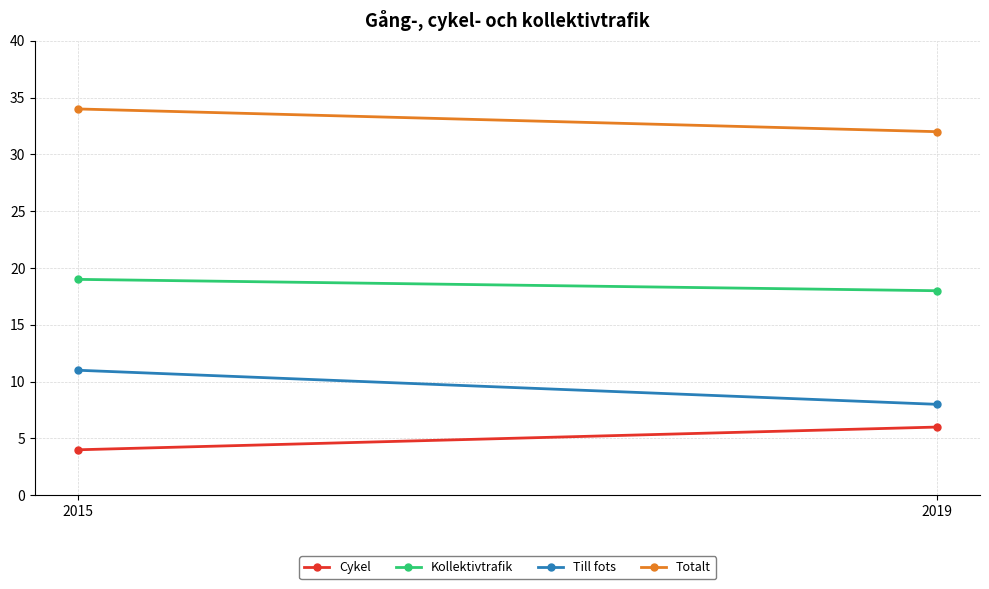

Which series has the widest spread of values?

Till fots